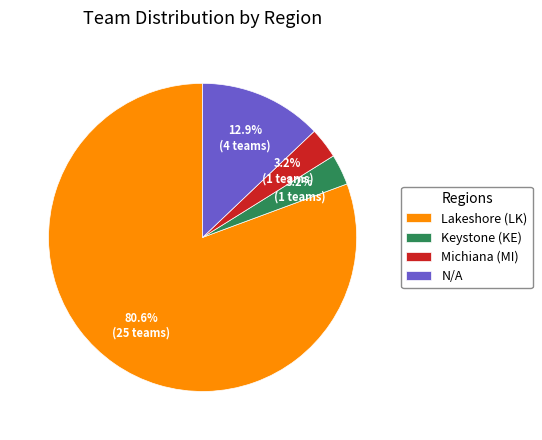

True or false: N/A accounts for 13% of the total.

True